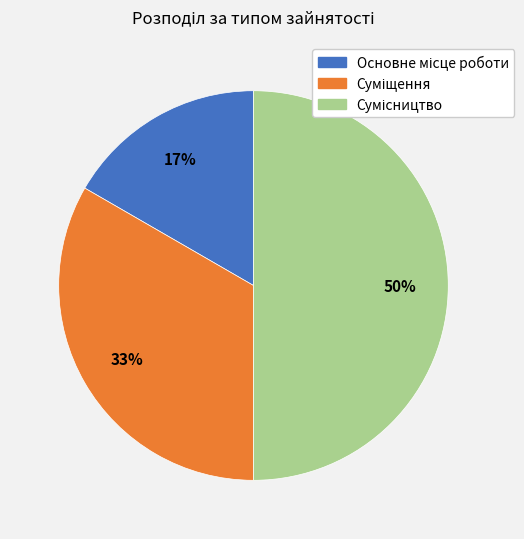

To the nearest percent, what is the average slice percentage?

33%